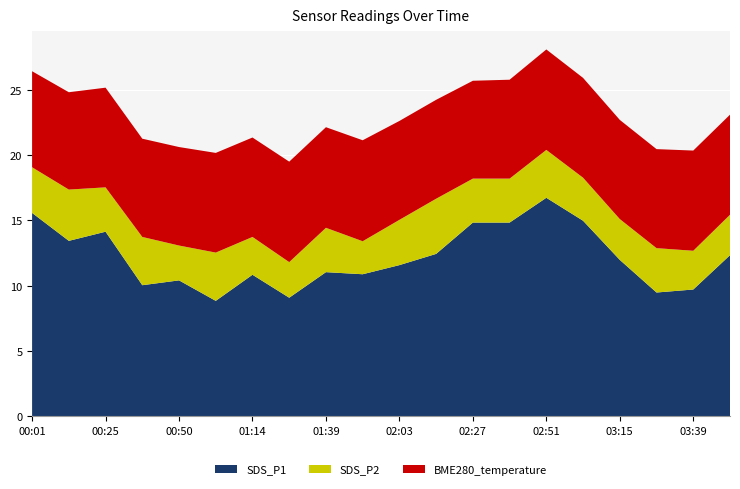

What is the minimum value for SDS_P1?

8.8